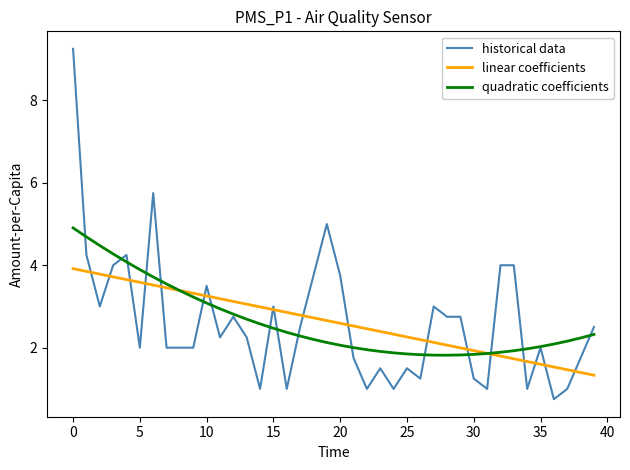

Rank the series by their maximum value, from lowest to highest.

linear coefficients, quadratic coefficients, historical data